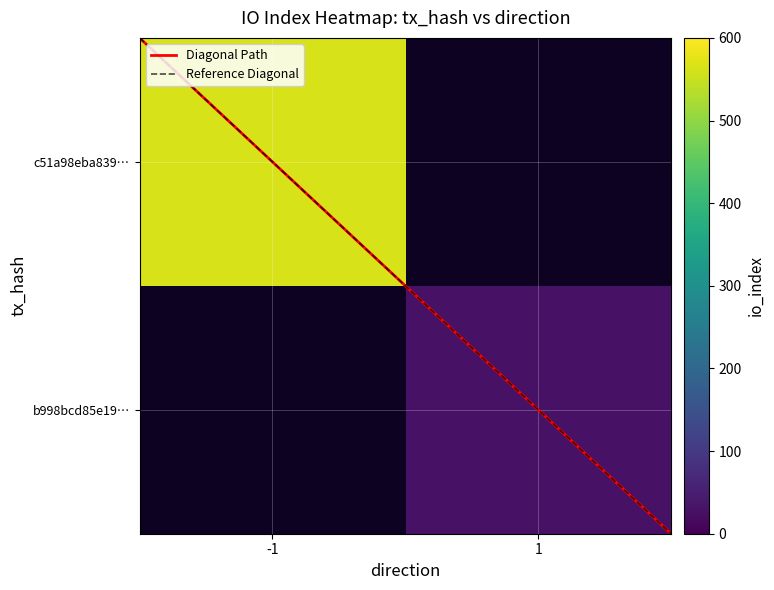

Is it true that c51a98eba839c03f230448da0e38083b984fdbb equals 0 at direction?

False